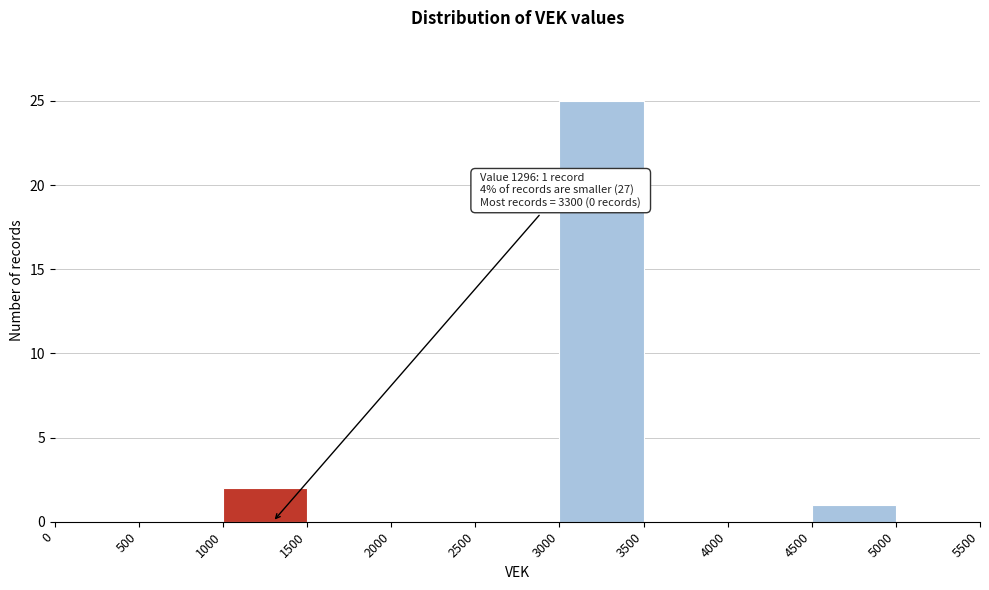

Which range on the x-axis has the tallest bar?

3000 to 3500